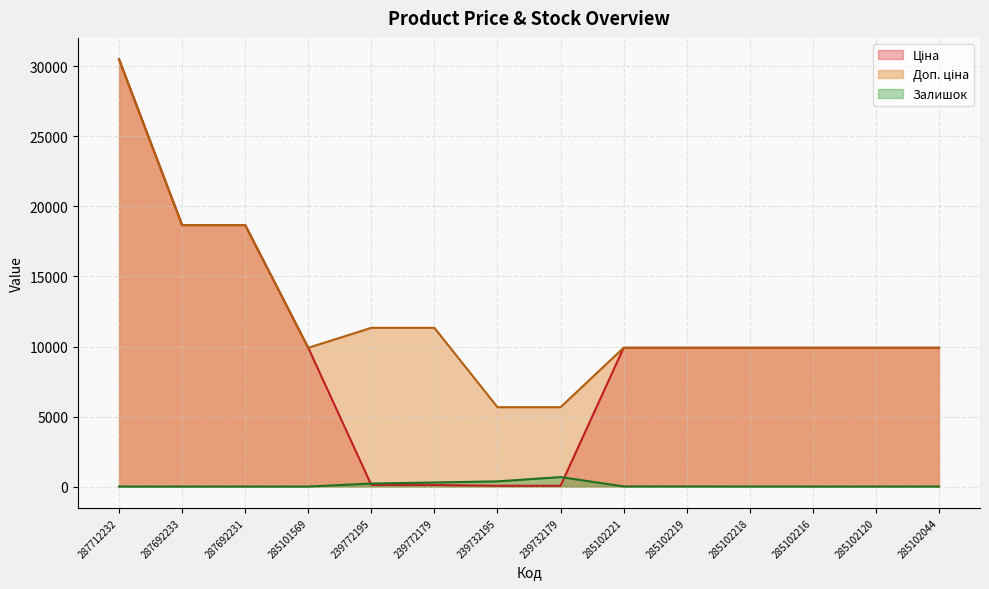

Reading left to right, list all the values displayed in this chart.

Ціна: 287712232=30512.3	287692233=18671.5	287692231=18671.5	285101569=9908.5	239772195=113.3	239772179=113.3	239732195=56.7	239732179=56.7	285102221=9908.5	285102219=9908.5	285102218=9908.5	285102216=9908.5	285102120=9908.5	285102044=9908.5
Доп. ціна: 287712232=30512.3	287692233=18671.5	287692231=18671.5	285101569=9908.5	239772195=11334.0	239772179=11334.0	239732195=5667.0	239732179=5667.0	285102221=9908.5	285102219=9908.5	285102218=9908.5	285102216=9908.5	285102120=9908.5	285102044=9908.5
Залишок: 287712232=0.0	287692233=0.0	287692231=0.0	285101569=0.0	239772195=215.0	239772179=290.0	239732195=370.0	239732179=676.0	285102221=8.0	285102219=7.0	285102218=3.0	285102216=0.0	285102120=0.0	285102044=1.0